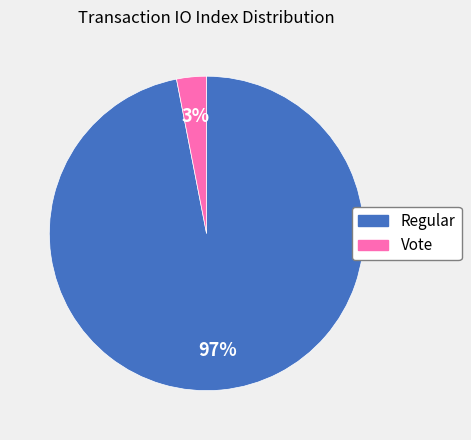

To the nearest percent, what portion does Vote represent?

3%